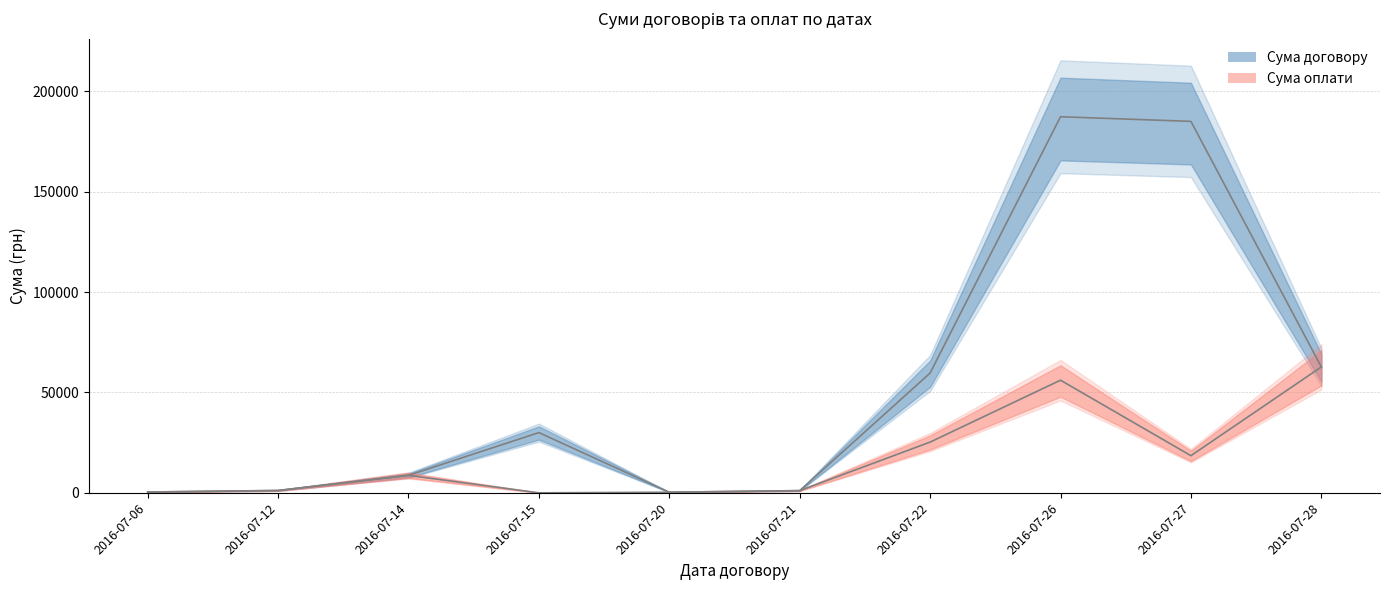

What is the spread (max minus min) of values at 2016-07-15?

30000.0